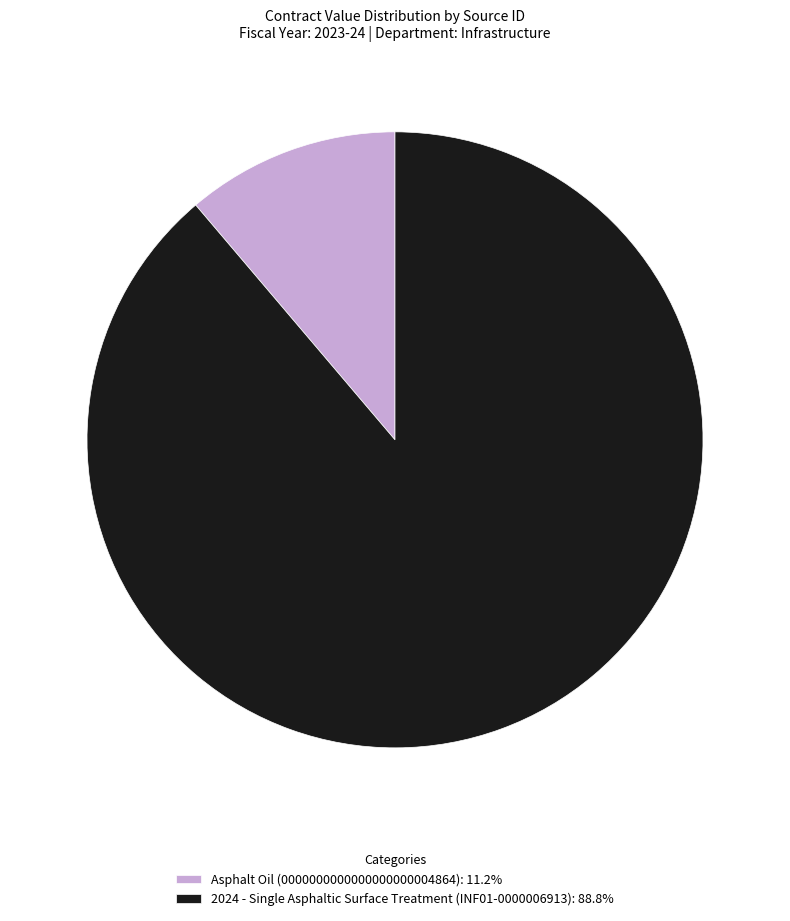

Which has a higher value, 2024 - Single Asphaltic Surface Treatment (INF01-0000006913) or Asphalt Oil (0000000000000000000004864)?

2024 - Single Asphaltic Surface Treatment (INF01-0000006913)